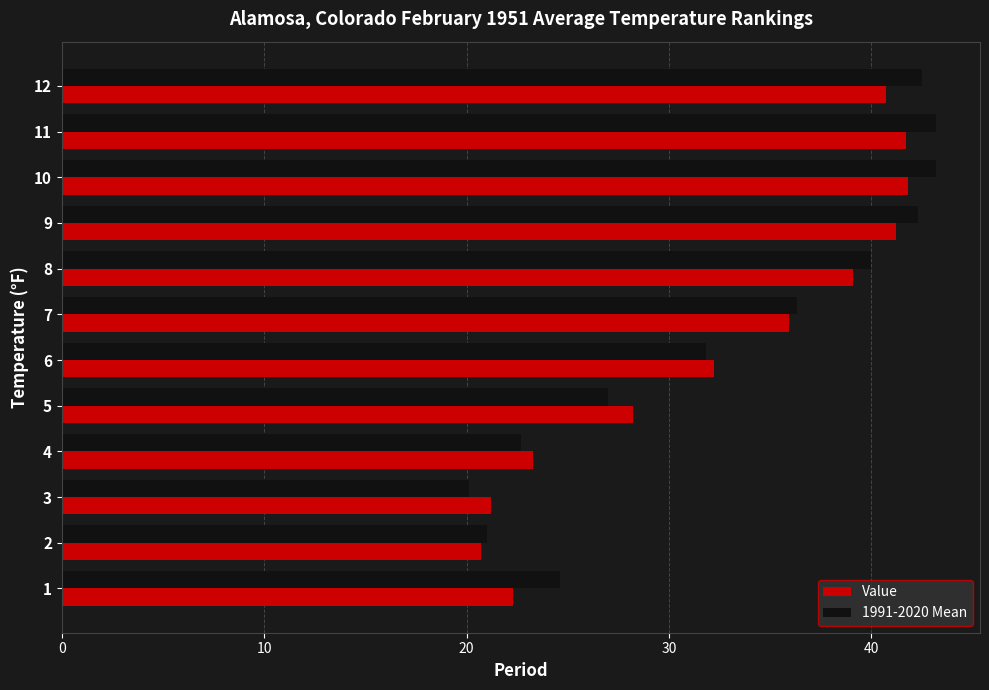

Is it true that 1991-2020 Mean equals 36.3 at 7?

True